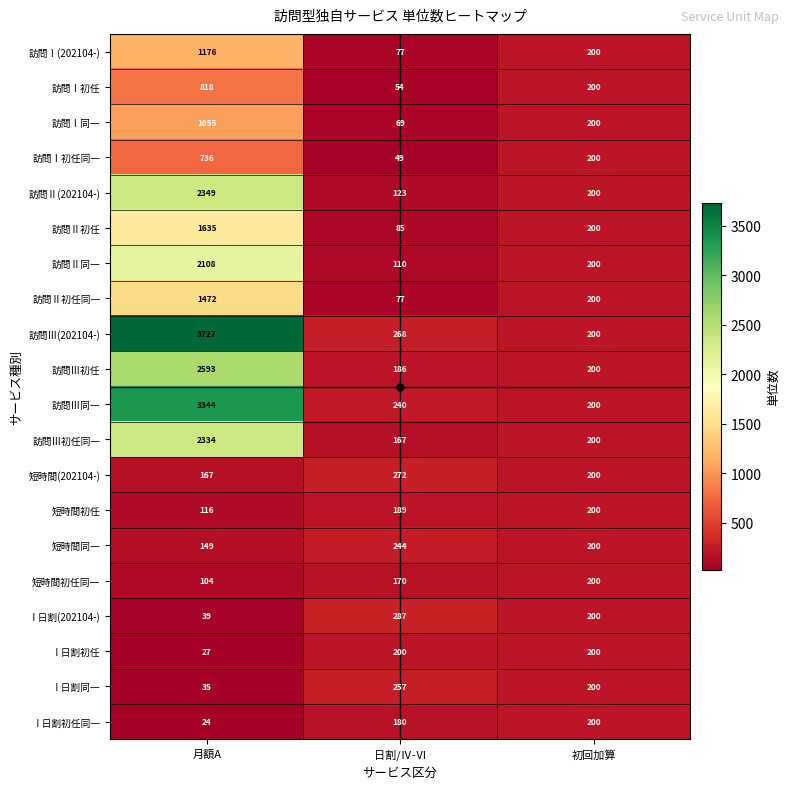

True or false: 訪問Ⅲ初任同一 has a value of 860 at 月額A.

False